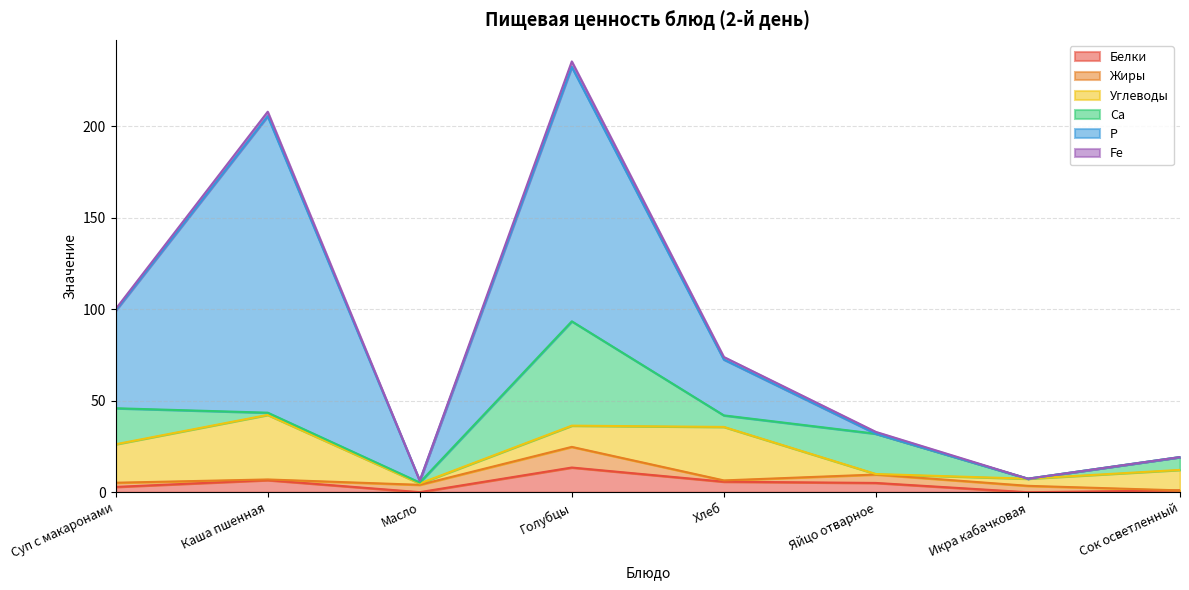

What is the label of the 7th point from the right?

Каша пшенная